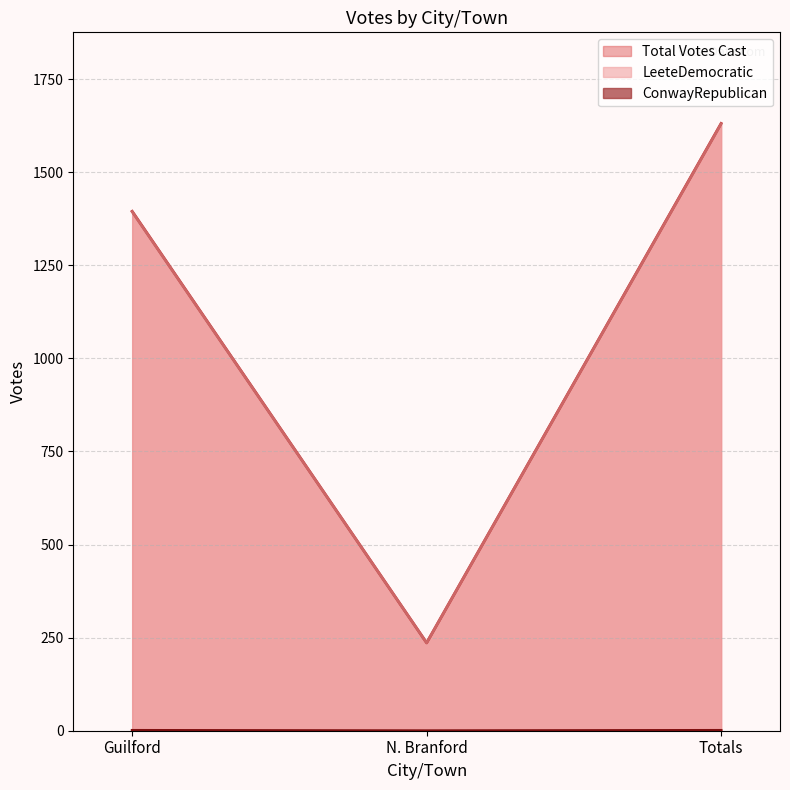

At N. Branford, list the series in order from largest to smallest.

LeeteDemocratic, Total Votes Cast, ConwayRepublican